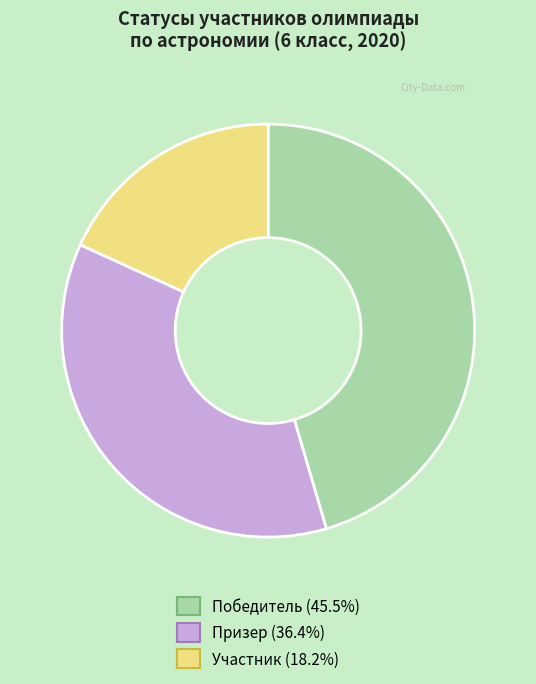

Is there any slice that represents more than half of the pie?

No